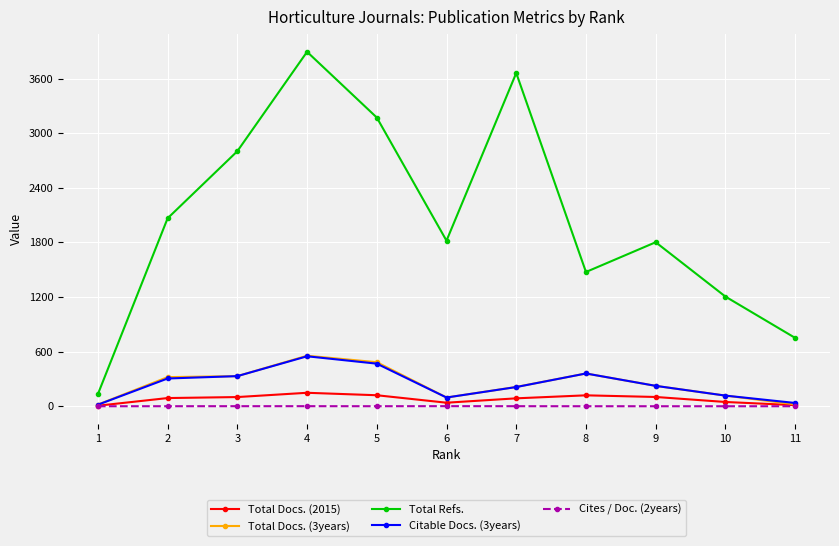

What is the minimum value for Total Refs.?

133.0